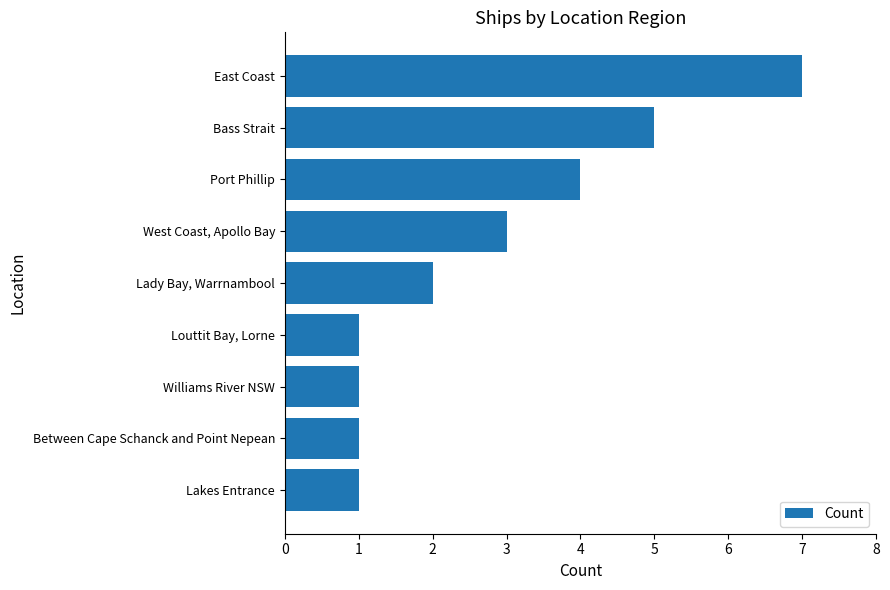

What is the smallest value displayed?

1